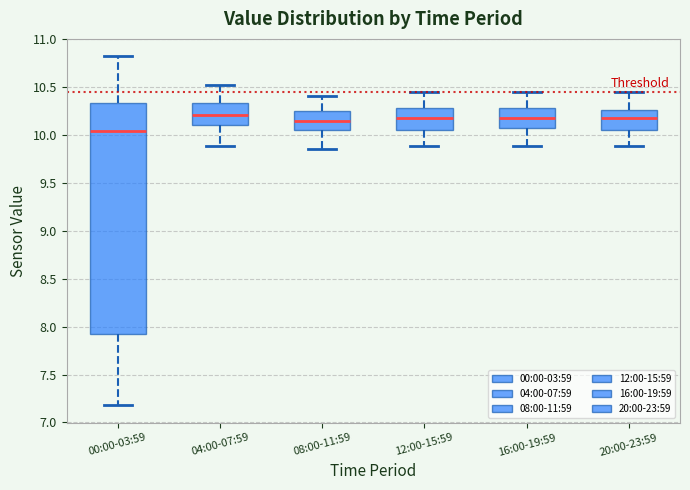

Which box has the lowest median line?

00:00-03:59